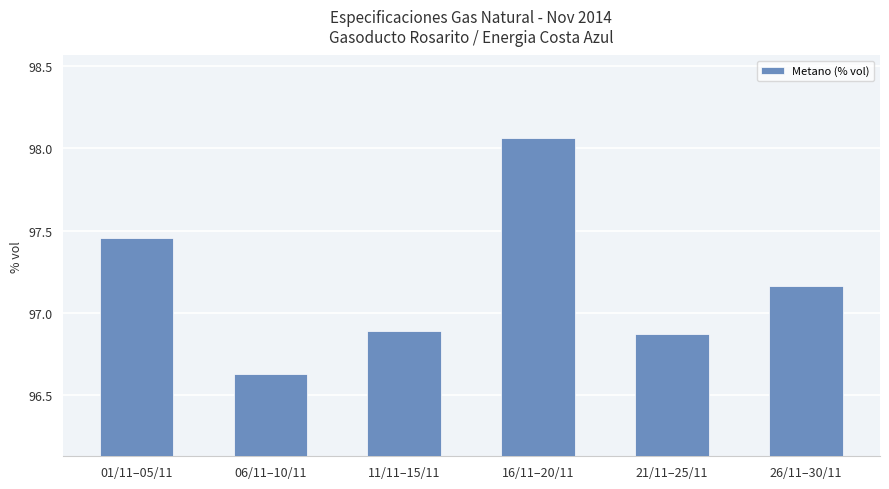

What is the sum of the values at 11/11–15/11 and 01/11–05/11?

194.3